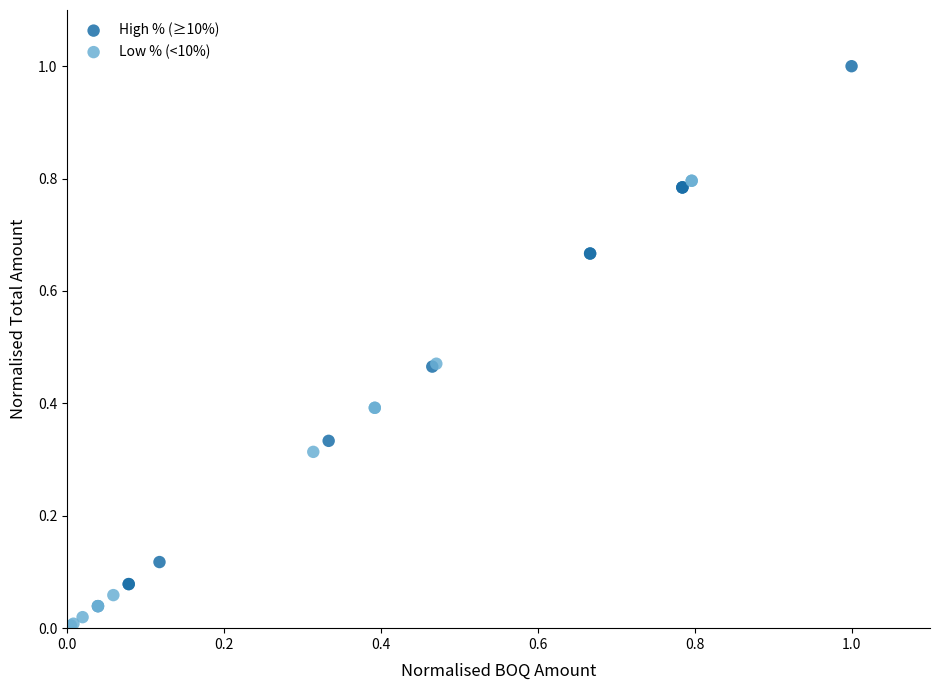

Which series has the widest spread of Y values?

High % (≥10%)